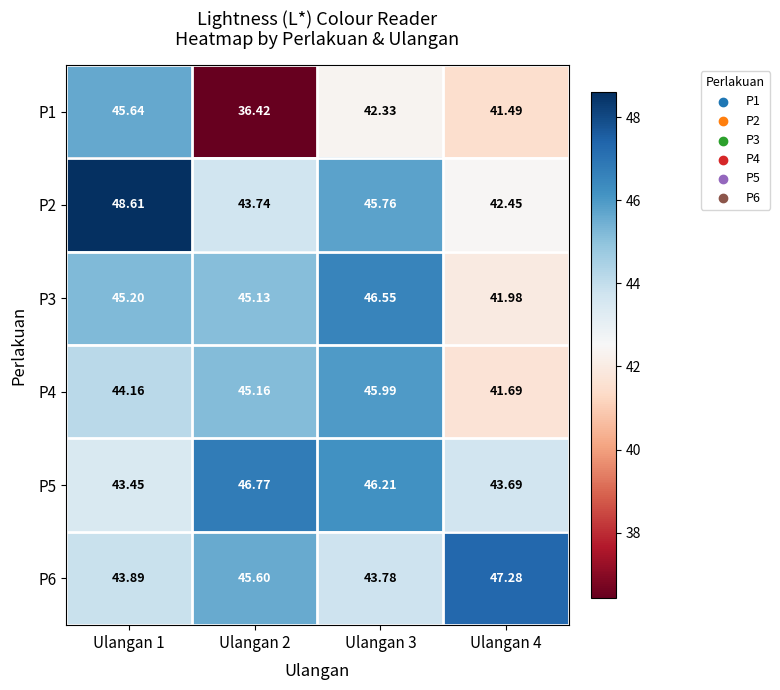

Is the value of P3 at Ulangan 2 greater than the value of P6 at Ulangan 1?

Yes